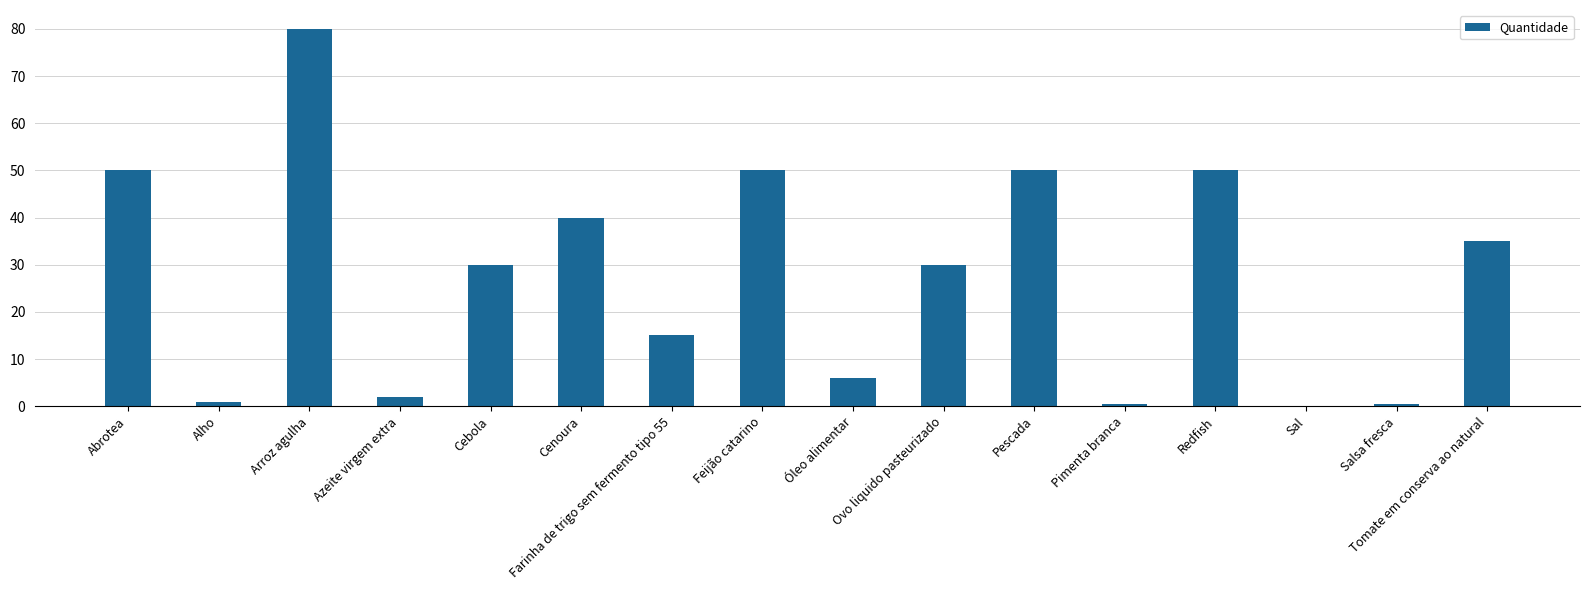

What is the greatest value displayed?

80.0